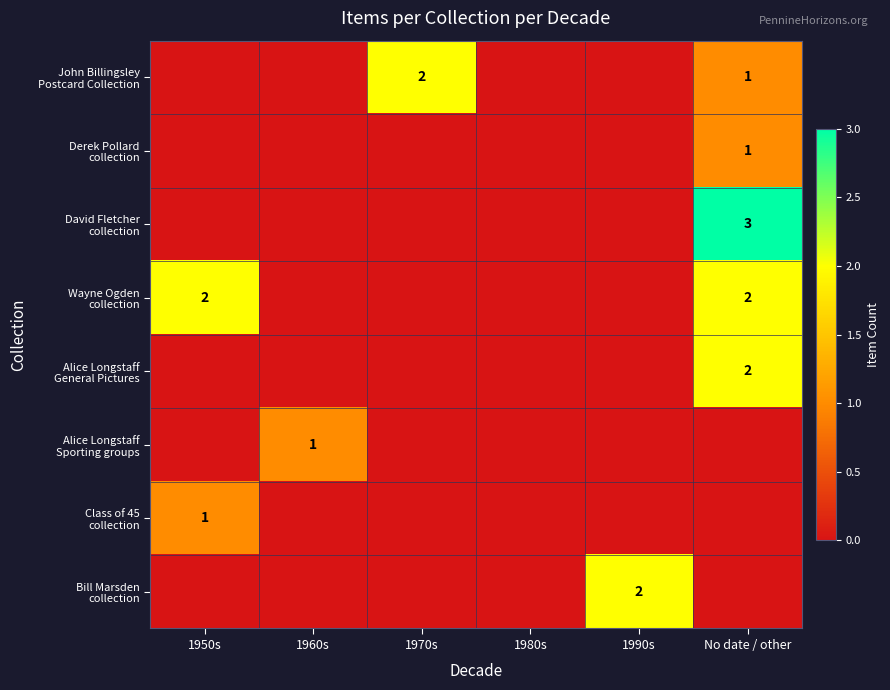

How many values in John Billingsley Postcard Collection are above zero?

2